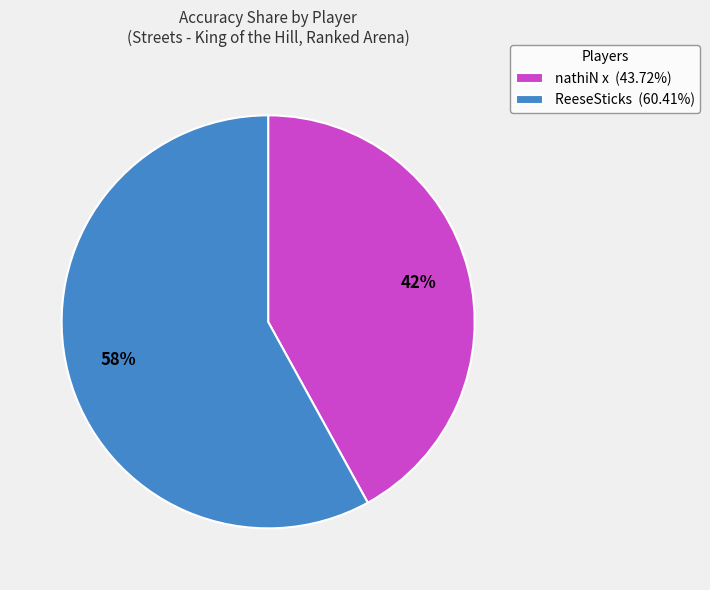

To the nearest percent, what percentage of the pie is nathiN x?

42%